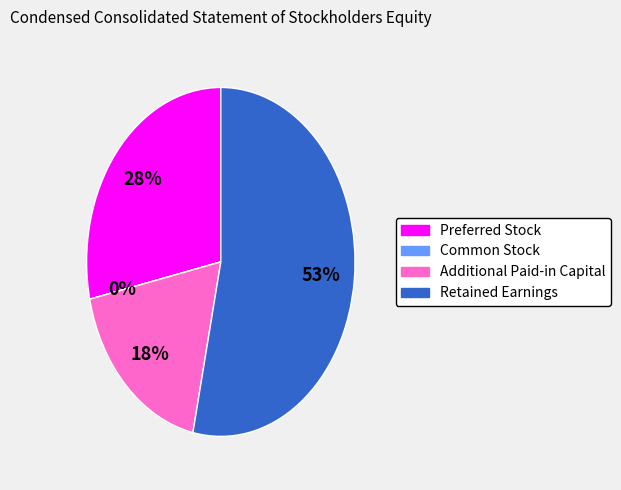

To the nearest percent, what is the average slice percentage?

25%